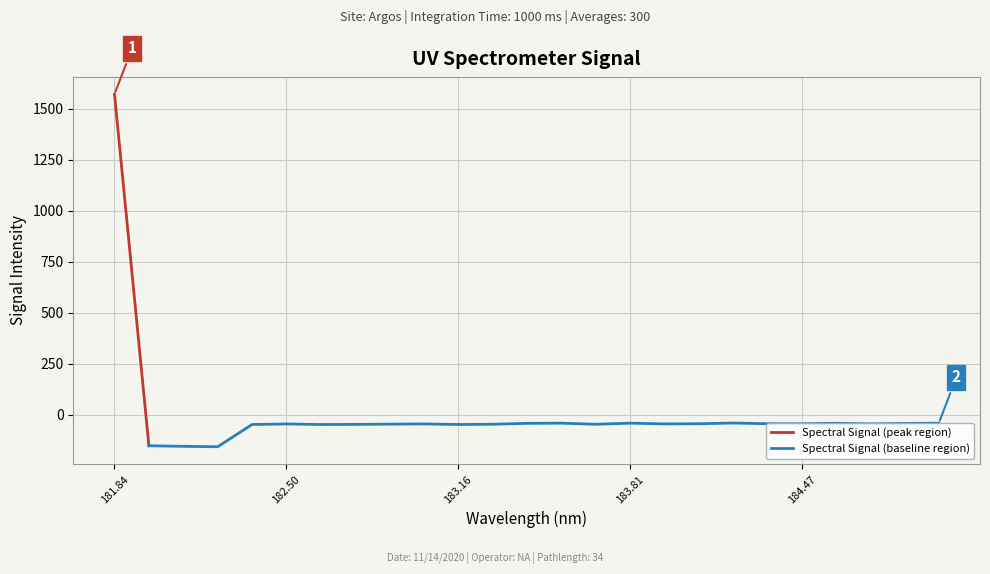

True or false: the data shows -66.9 at 182.8925964608.

False